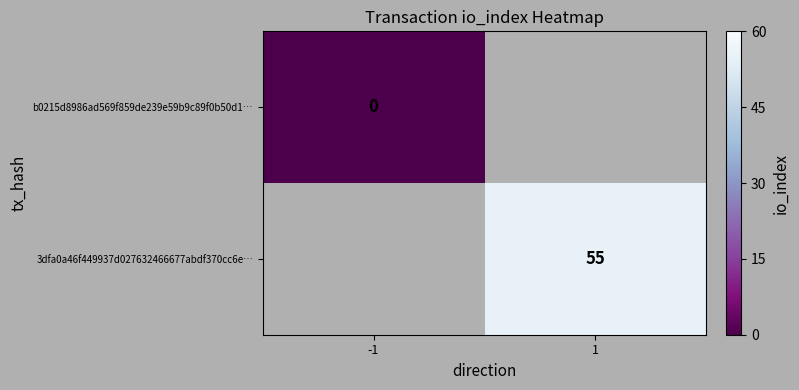

The 3dfa0a46f449937d027632466677abdf370cc6e… series shows 88.2 at 1. True or false?

False